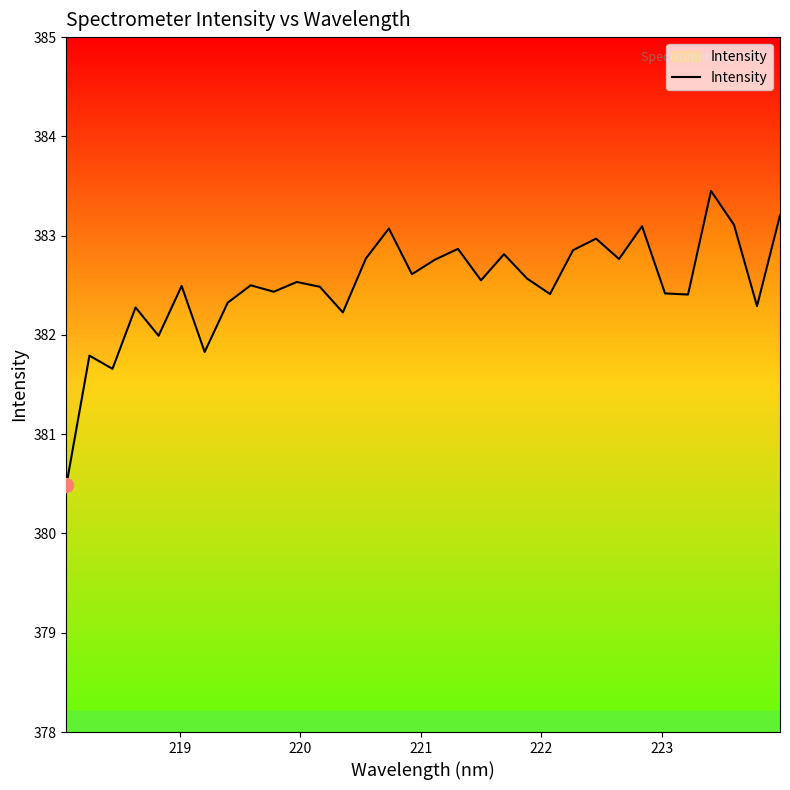

What is the minimum value shown in the chart?

380.5